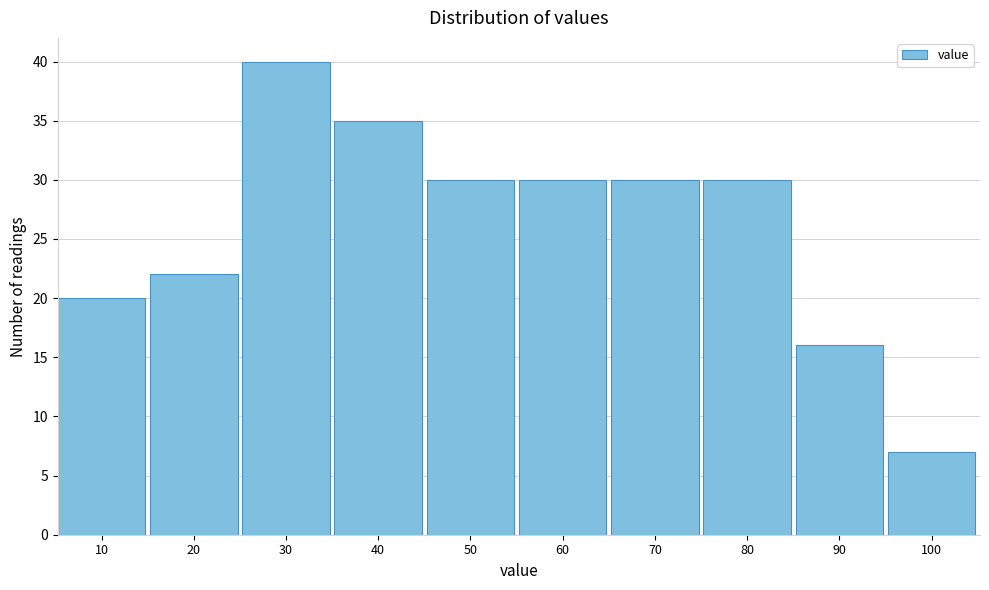

Reading left to right, extract all data points from this chart.

20	22	40	35	30	30	30	30	16	7